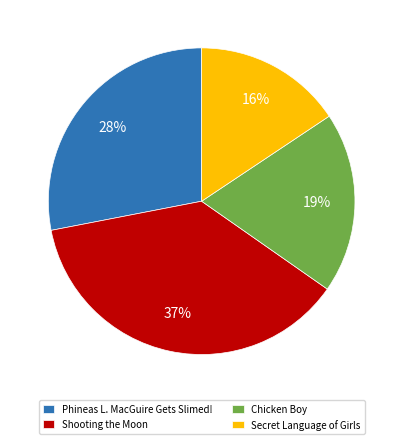

Is Chicken Boy the majority of the pie?

No